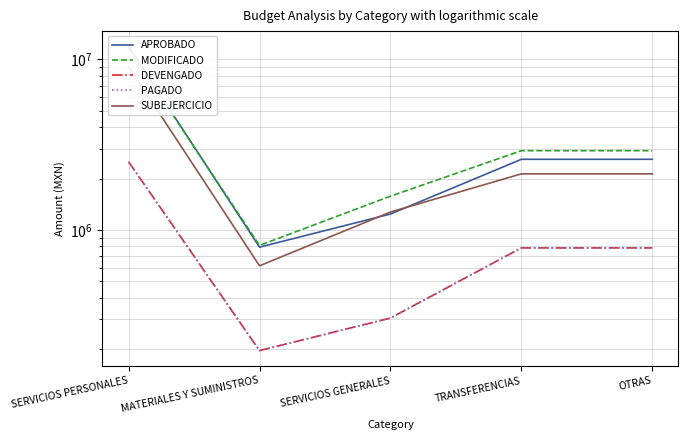

Is it true that APROBADO equals 20077223.4 at SERVICIOS PERSONALES?

False